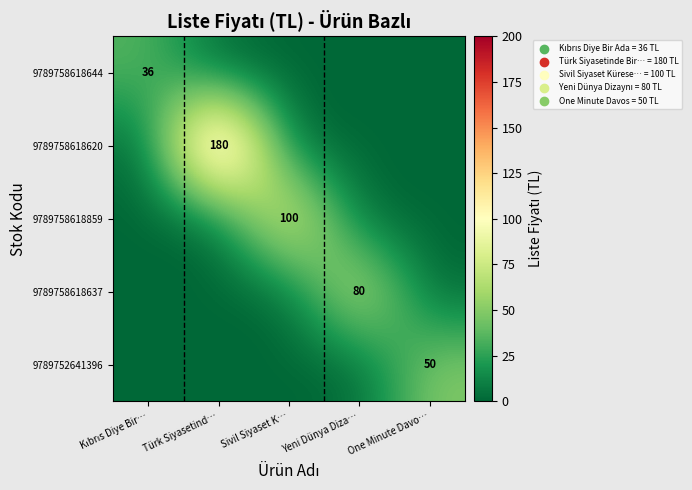

The value of 9789758618859 at Sivil Siyaset K… is 100. True or false?

True